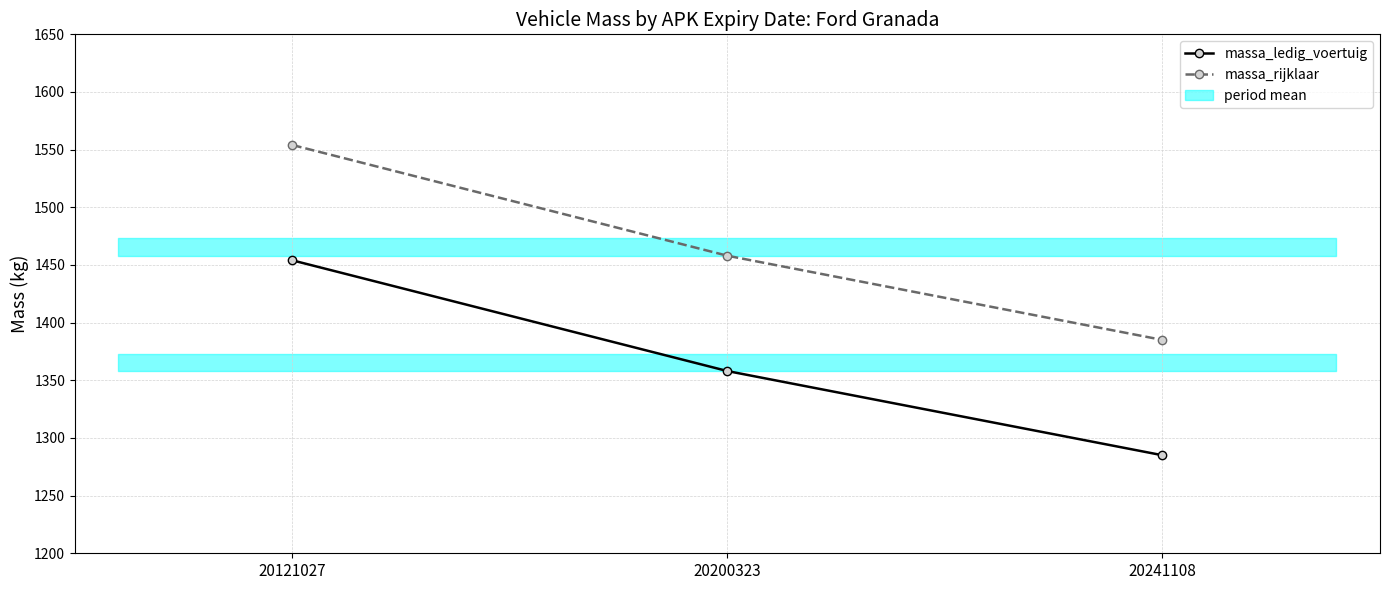

Rank the categories by massa_rijklaar value from highest to lowest.

20121027, 20200323, 20241108